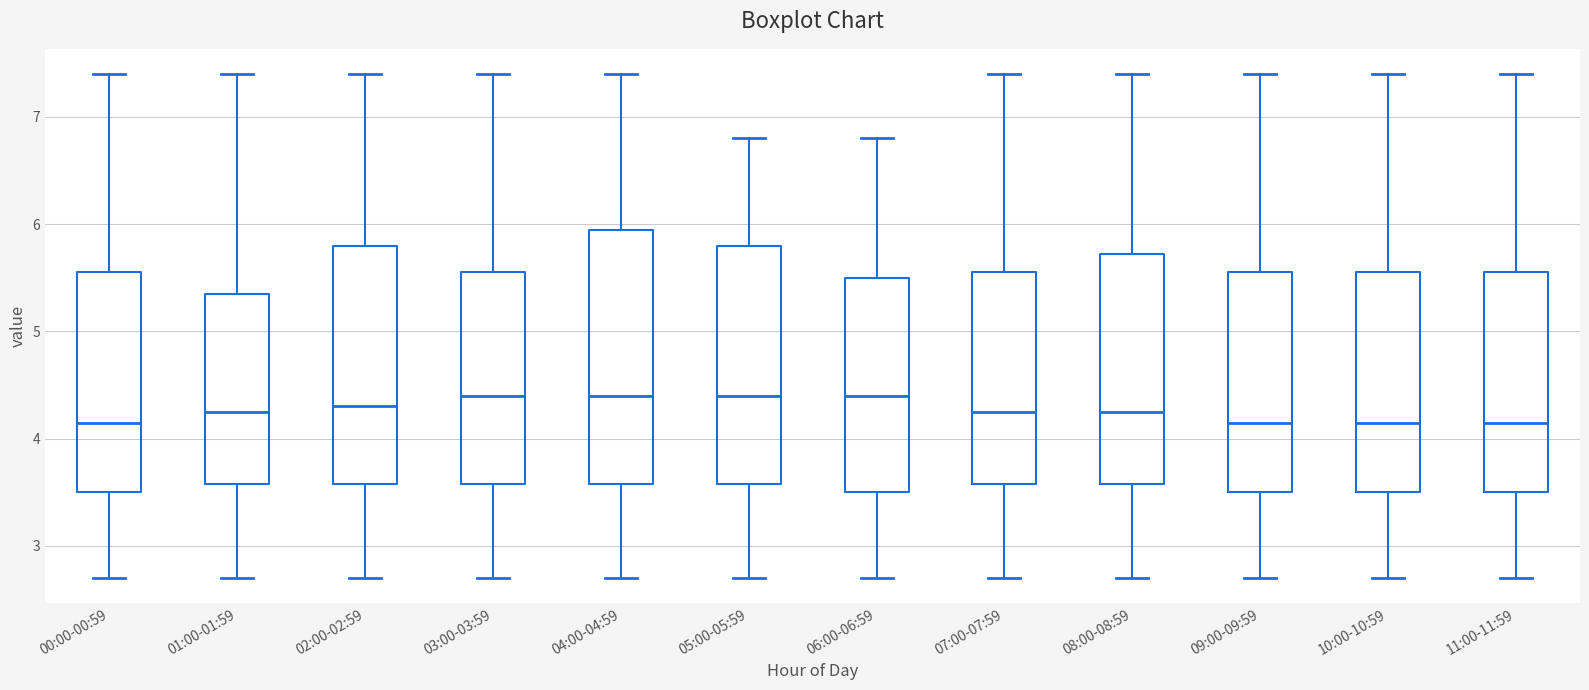

Comparing the boxes themselves (not the whiskers), which one is the tallest?

04:00-04:59